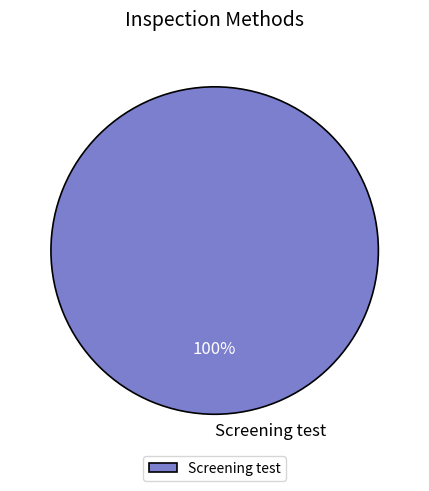

True or false: Screening test accounts for 100% of the total.

True